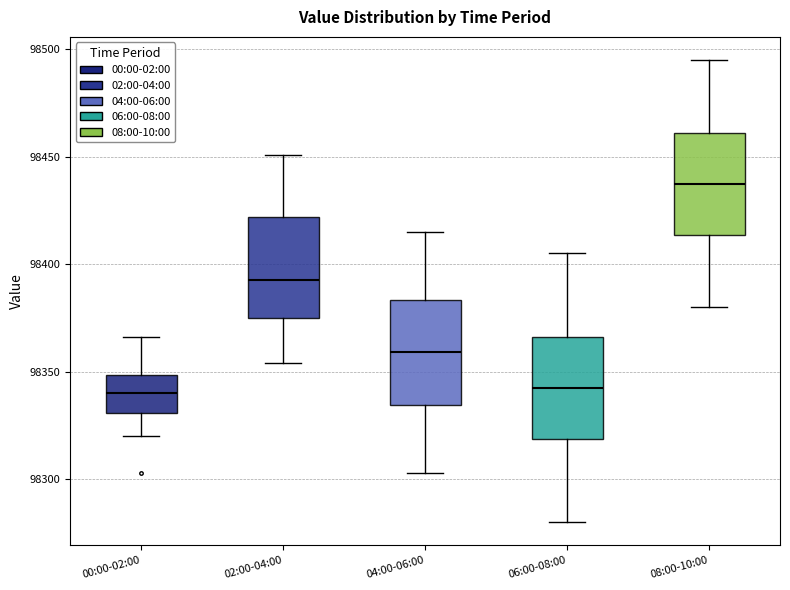

Which box's median line is the highest?

08:00-10:00